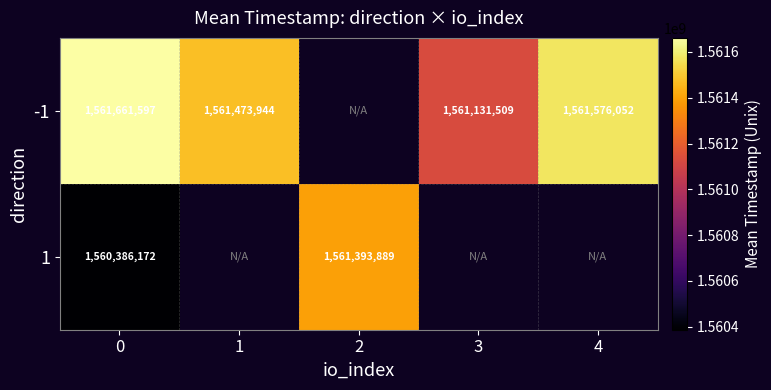

The -1 series shows 1061974983 at 0. True or false?

False